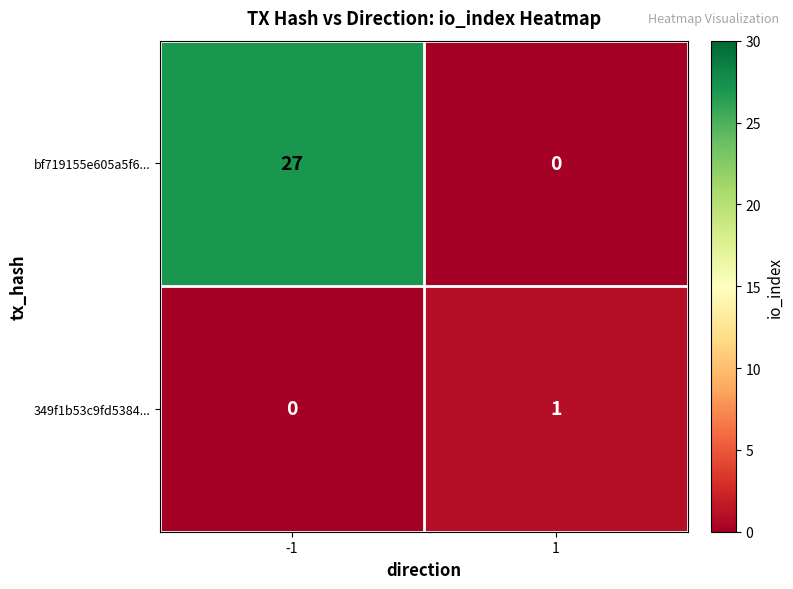

Reading left to right, list all the values displayed in this chart.

bf719155e605a5f6...: -1=27	1=0
349f1b53c9fd5384...: -1=0	1=1